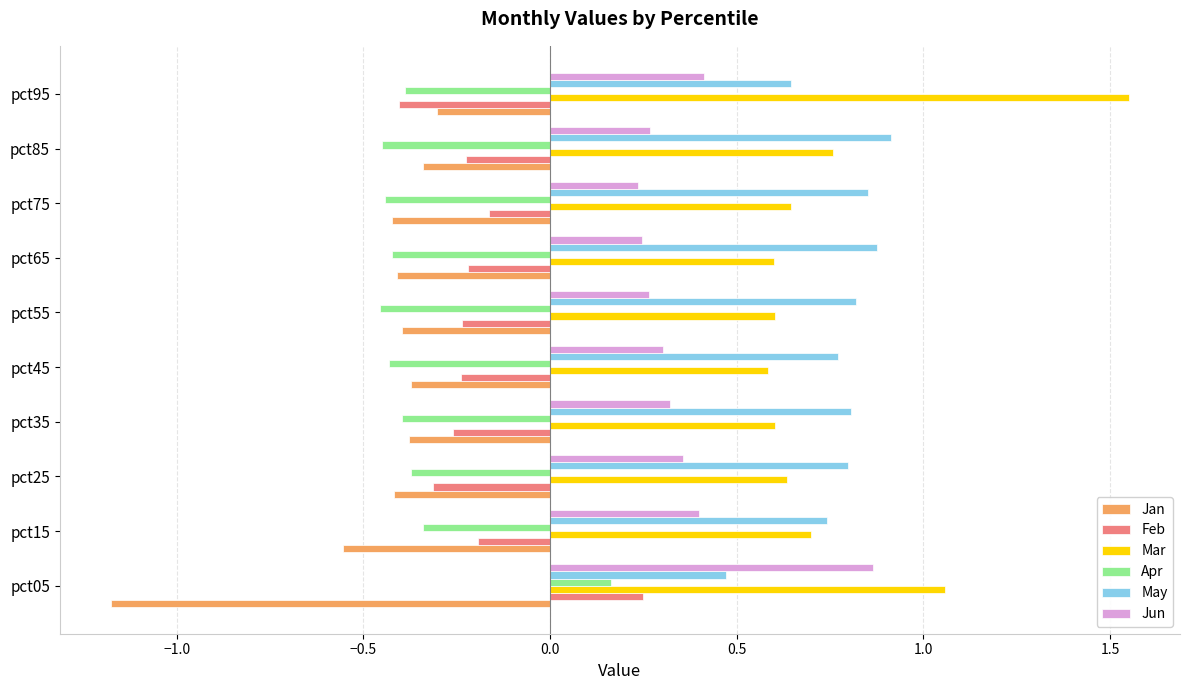

How many data points does each series have?

10